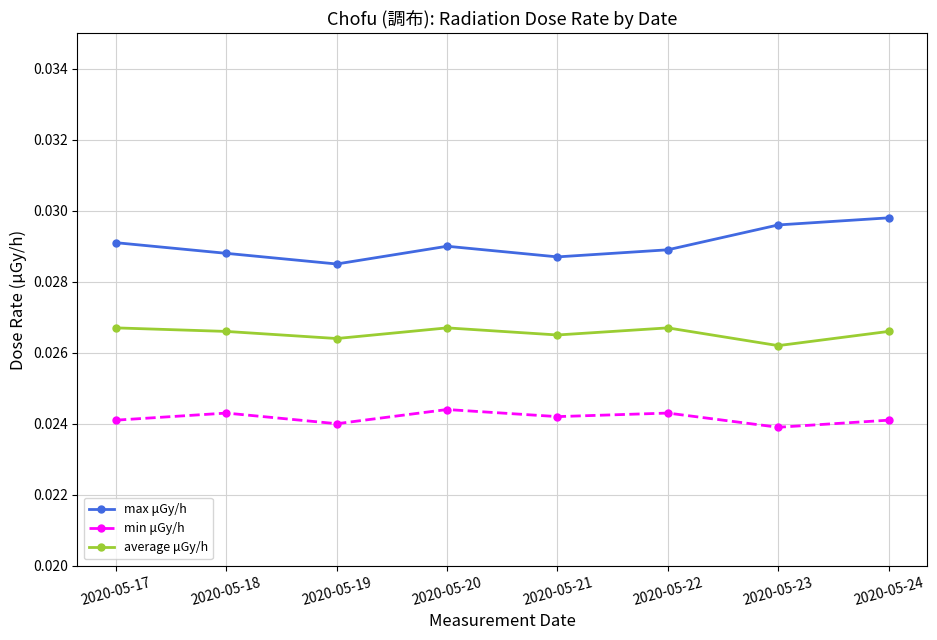

In average μGy/h, how many points are lower than both neighbors (excluding endpoints)?

3